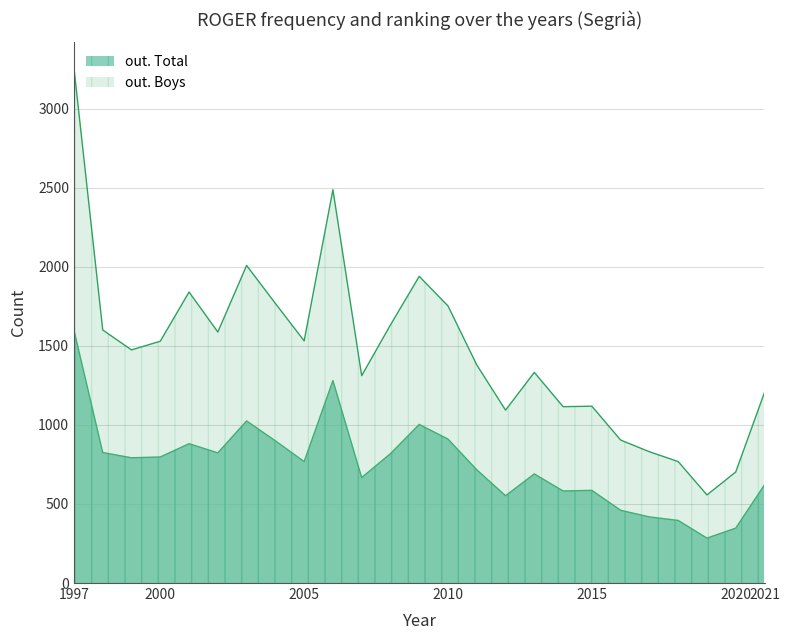

Rank the categories by out. Total value from lowest to highest.

2019, 2020, 2018, 2017, 2016, 2012, 2014, 2015, 2021, 2007, 2013, 2011, 2005, 1999, 2000, 2008, 2002, 1998, 2001, 2004, 2010, 2009, 2003, 2006, 1997